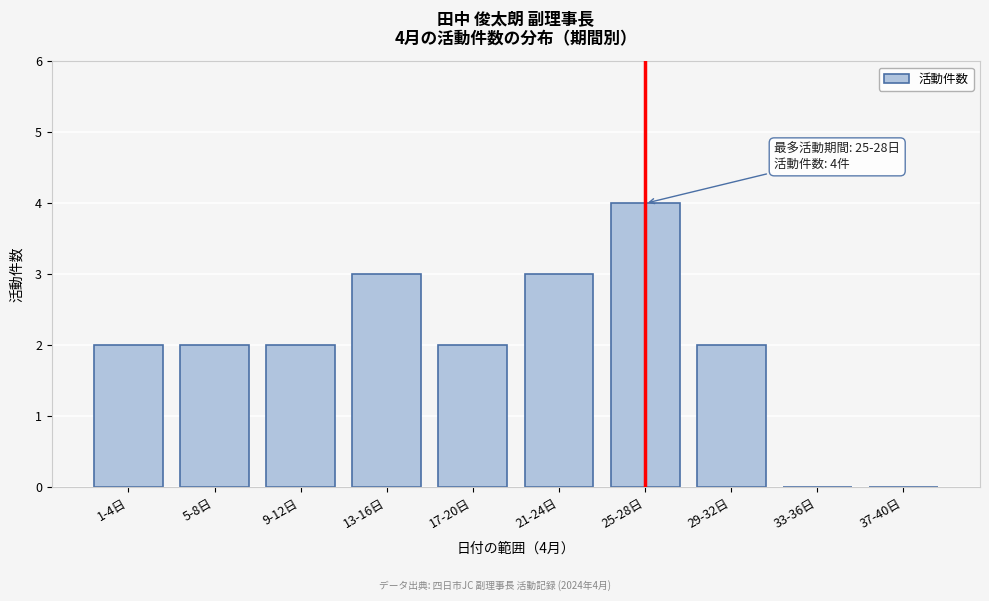

Reading right to left, what are all the values shown in this chart?

37-40日=0	33-36日=0	29-32日=2	25-28日=4	21-24日=3	17-20日=2	13-16日=3	9-12日=2	5-8日=2	1-4日=2